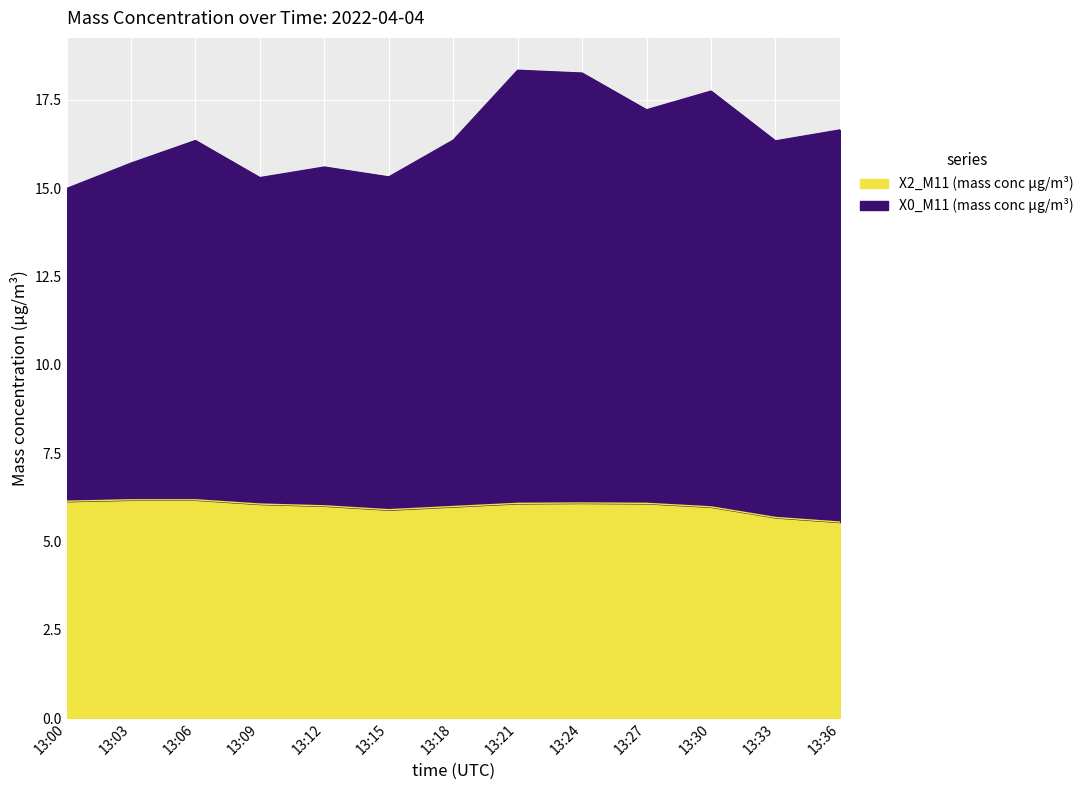

What is the minimum value for X0_M11 (mass conc μg/m³)?

15.0